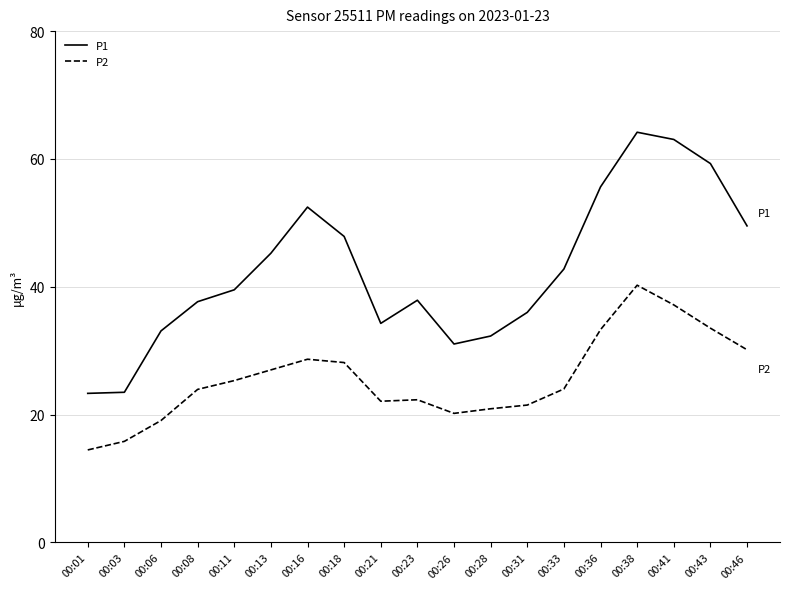

At how many categories does at least one series exceed 28?

17